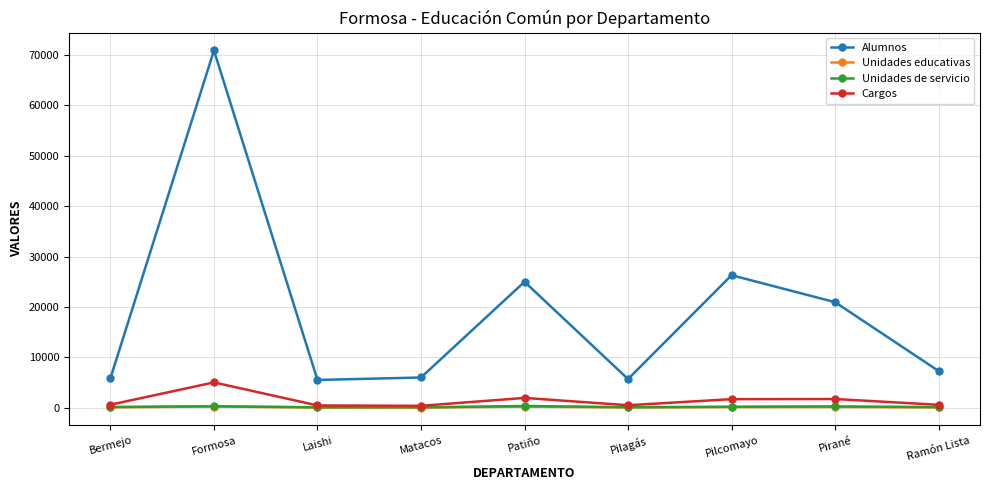

Does the chart have visible grid lines?

Yes